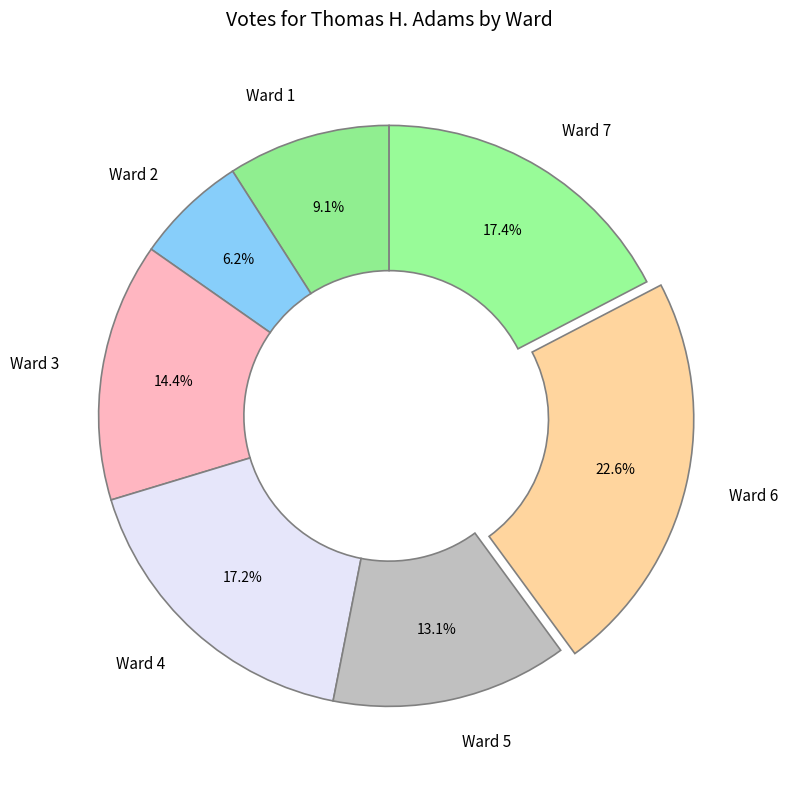

The Ward 1 slice represents 9% of the pie. True or false?

True